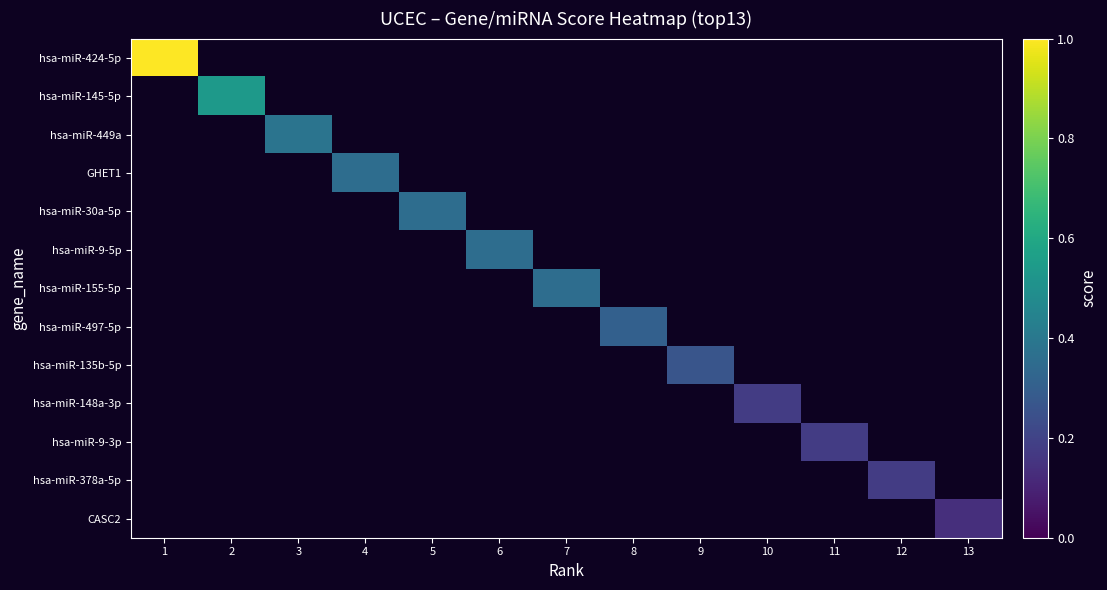

Rank the series by their maximum value, from highest to lowest.

hsa-miR-424-5p, hsa-miR-145-5p, hsa-miR-449a, GHET1, hsa-miR-30a-5p, hsa-miR-9-5p, hsa-miR-155-5p, hsa-miR-497-5p, hsa-miR-135b-5p, hsa-miR-148a-3p, hsa-miR-9-3p, hsa-miR-378a-5p, CASC2